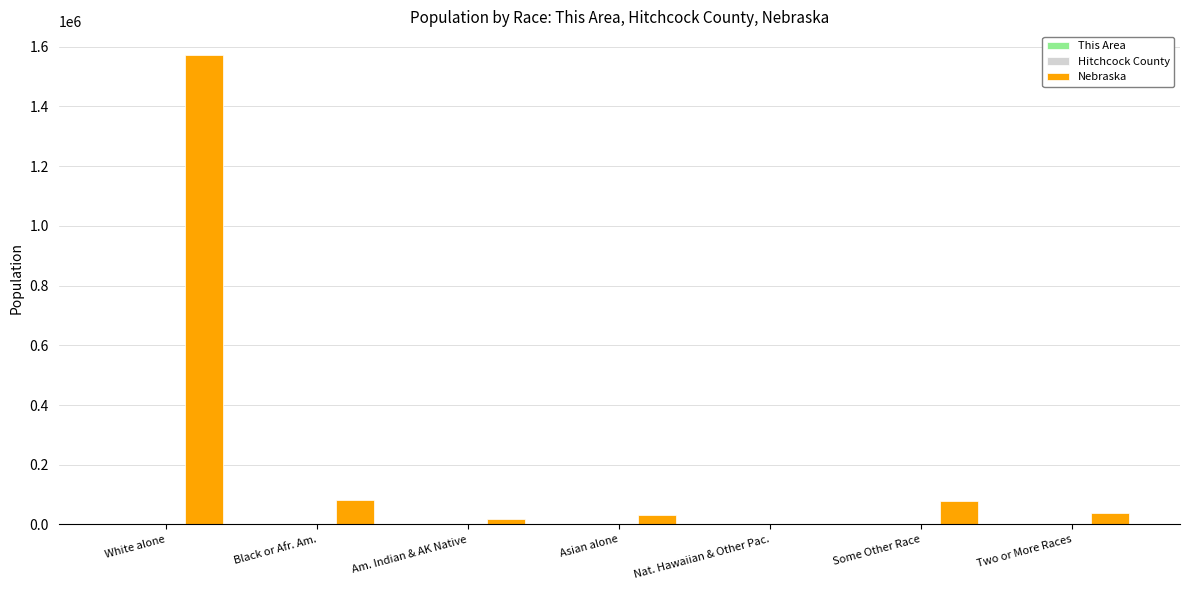

Is it true that Nebraska equals 82885 at Black or Afr. Am.?

True